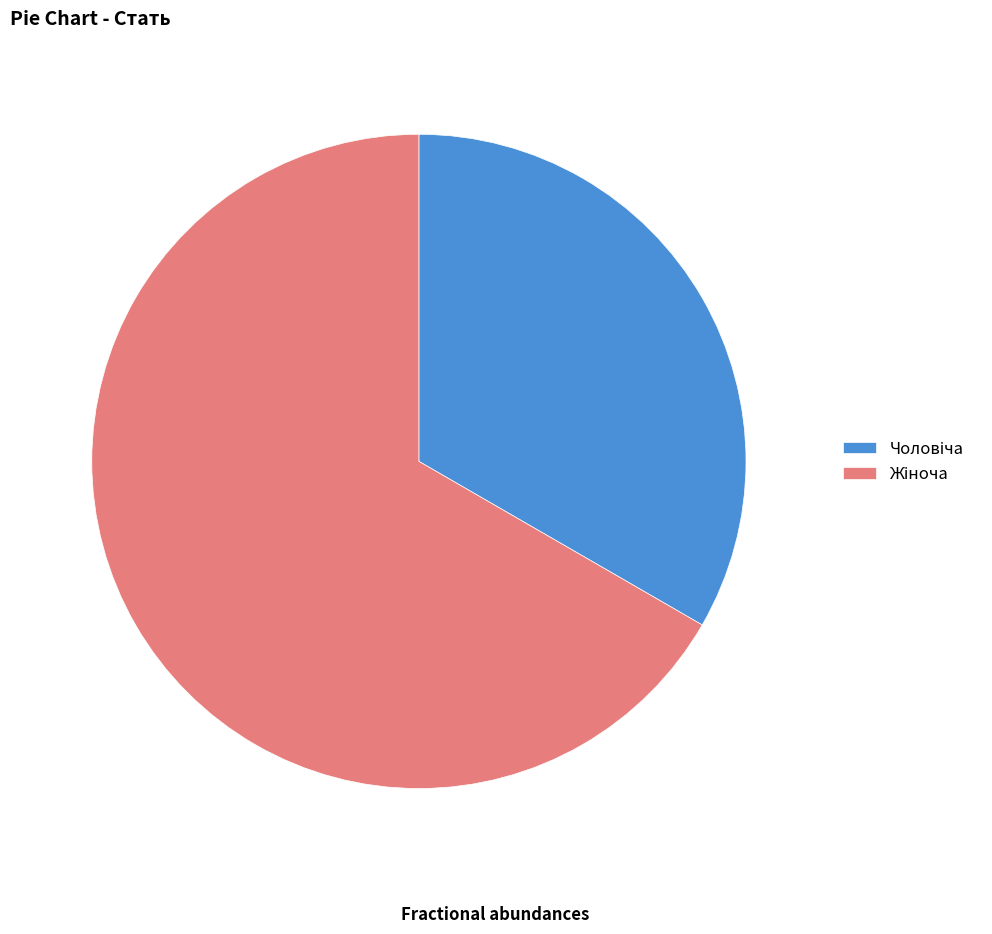

Does any single category account for the majority?

Yes